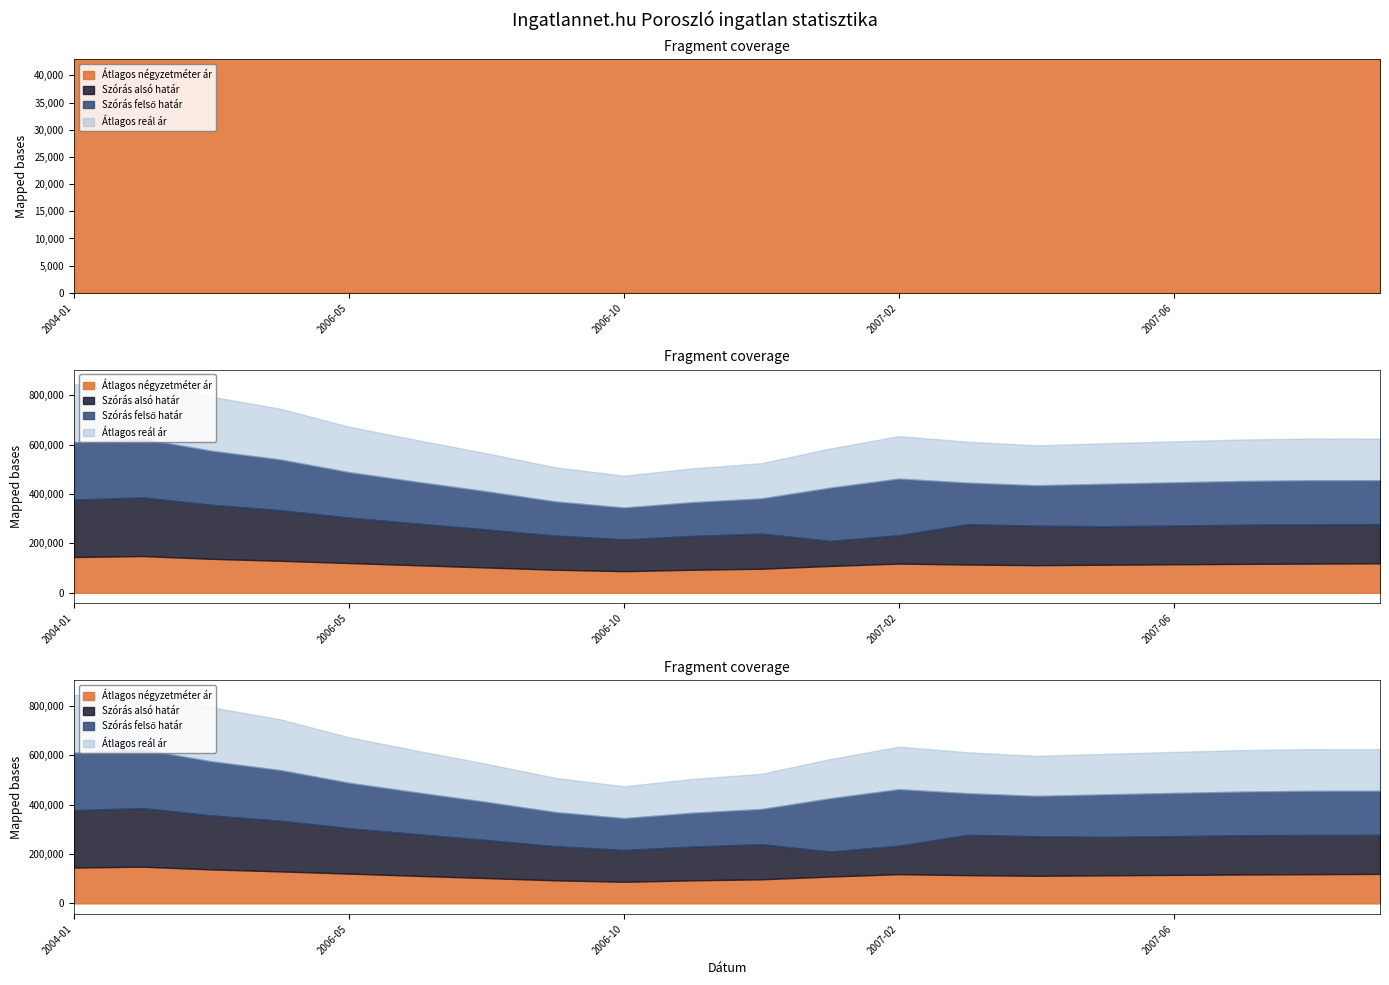

Which series has the widest spread of values?

Szórás alsó határ